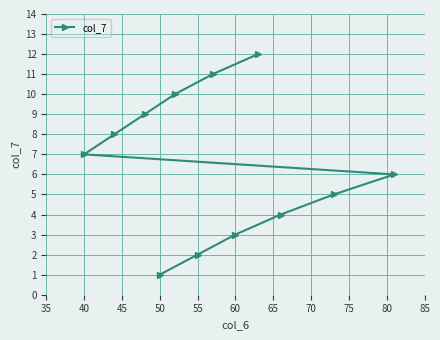

What is the difference between the values at 60 and 50?

2